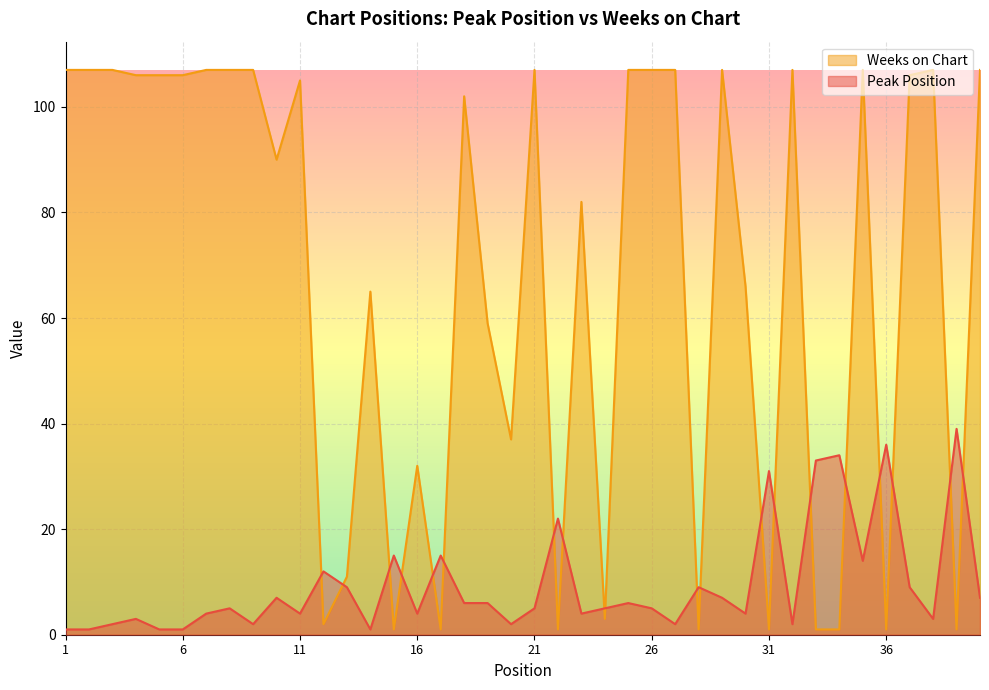

What is the total value across all series at 12?

14